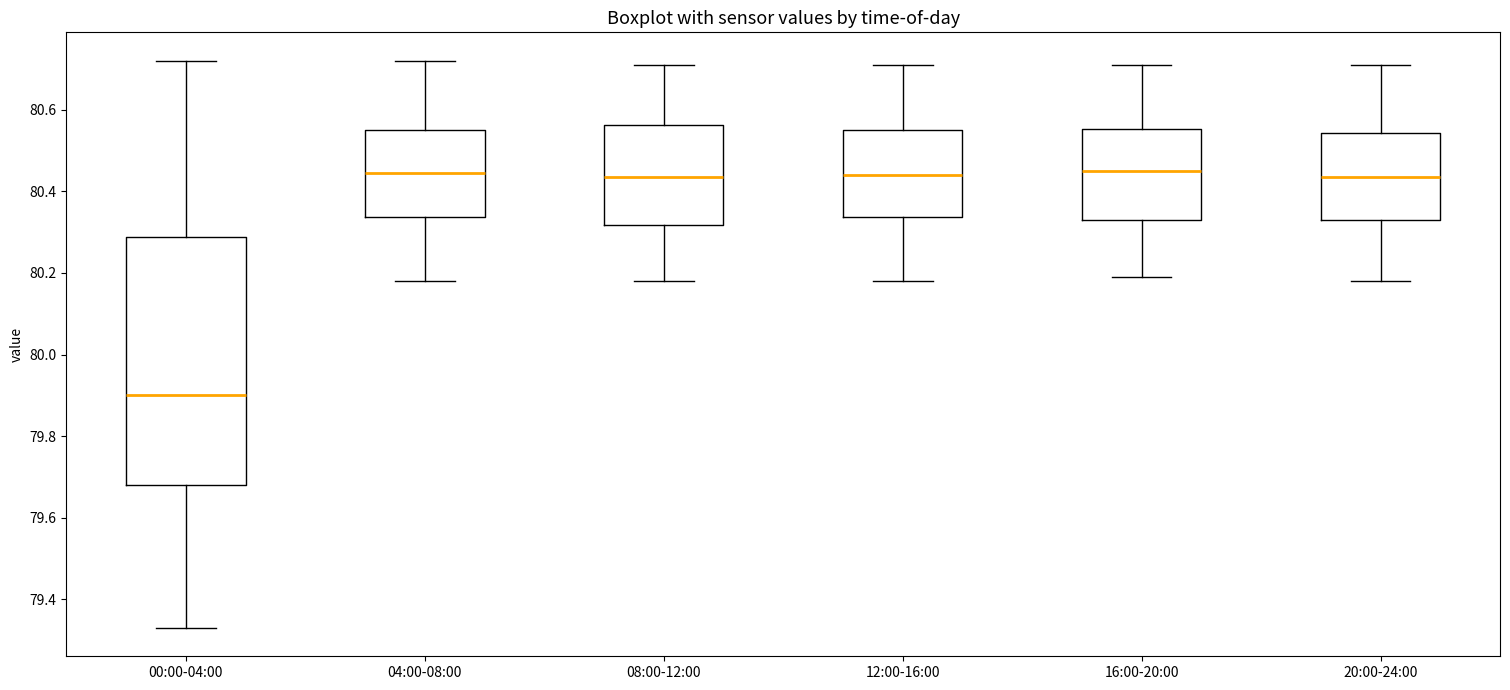

Comparing the boxes themselves (not the whiskers), which one is the tallest?

00:00-04:00